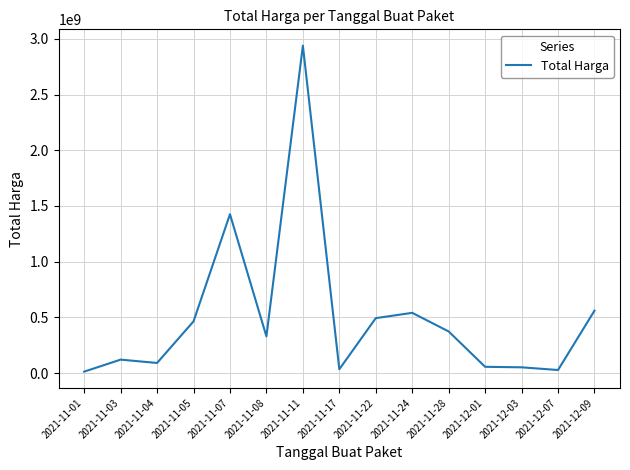

What position from the left is 2021-11-01?

1